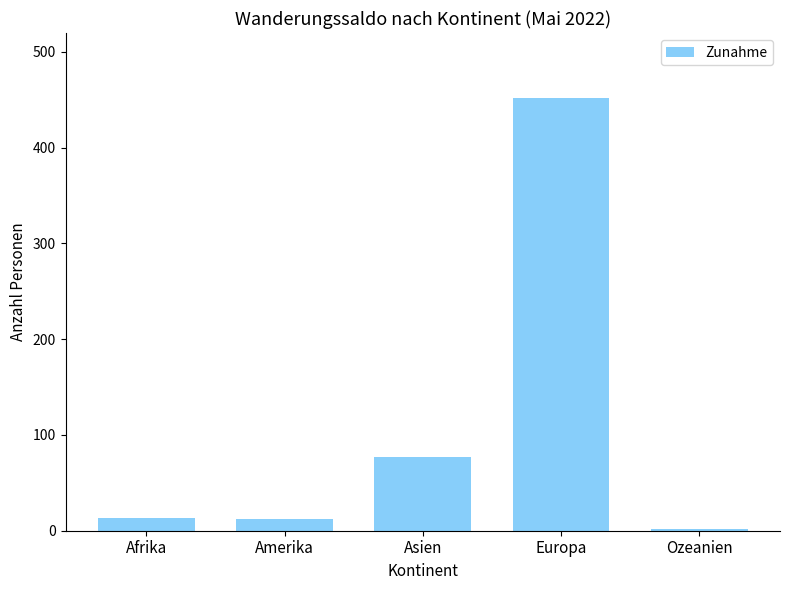

Which category has the highest value across all series?

Europa